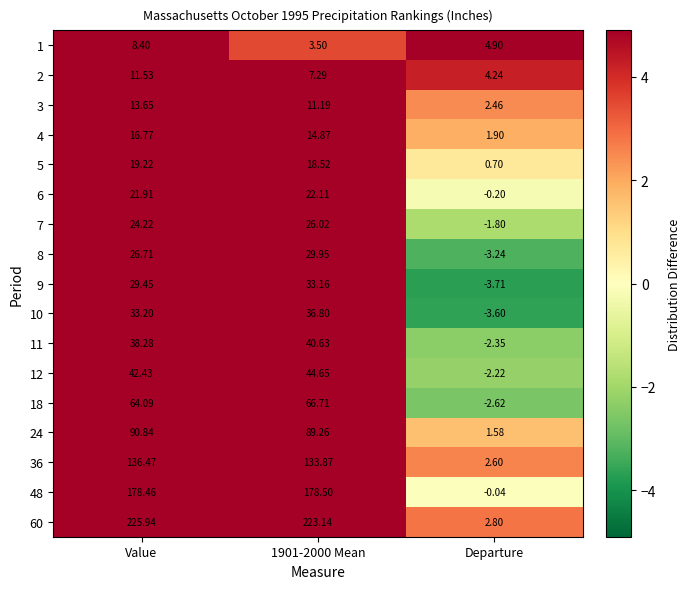

Is the value of 8 at Departure greater than the value of 48 at Value?

No